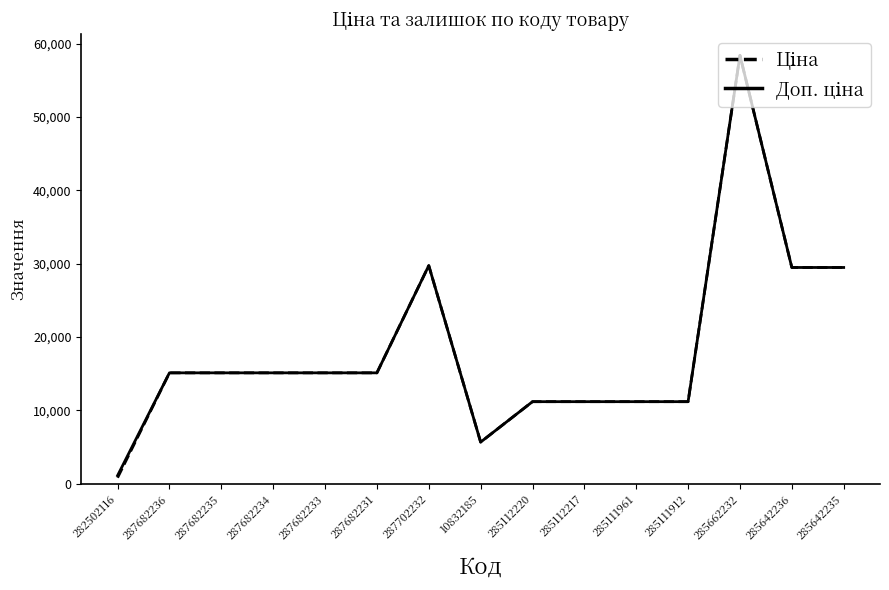

What is the maximum value shown in the chart?

58426.5